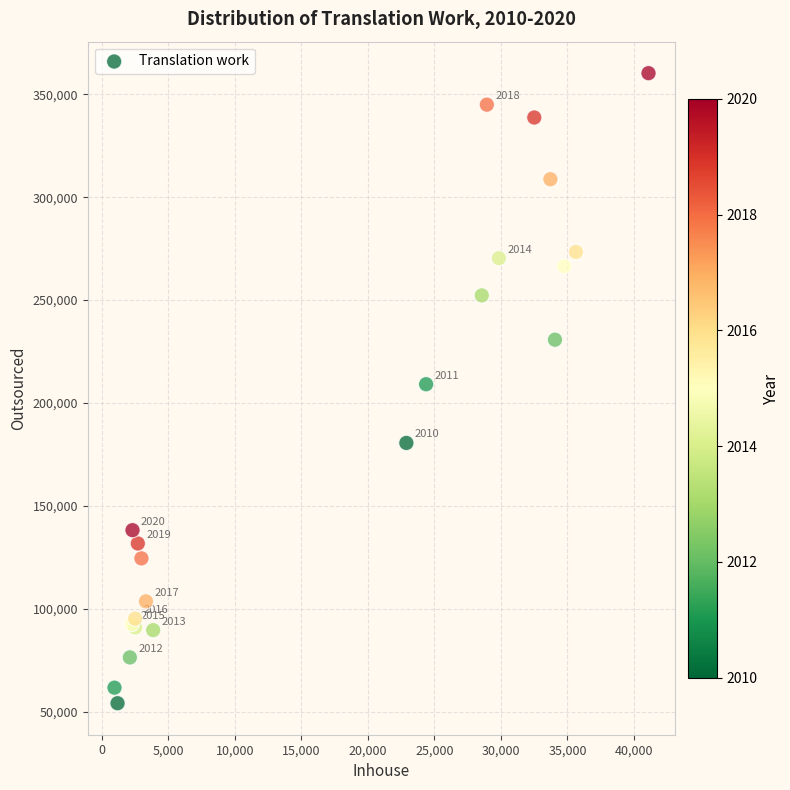

What Y value in the scatter plot is closest to 207171?

209099